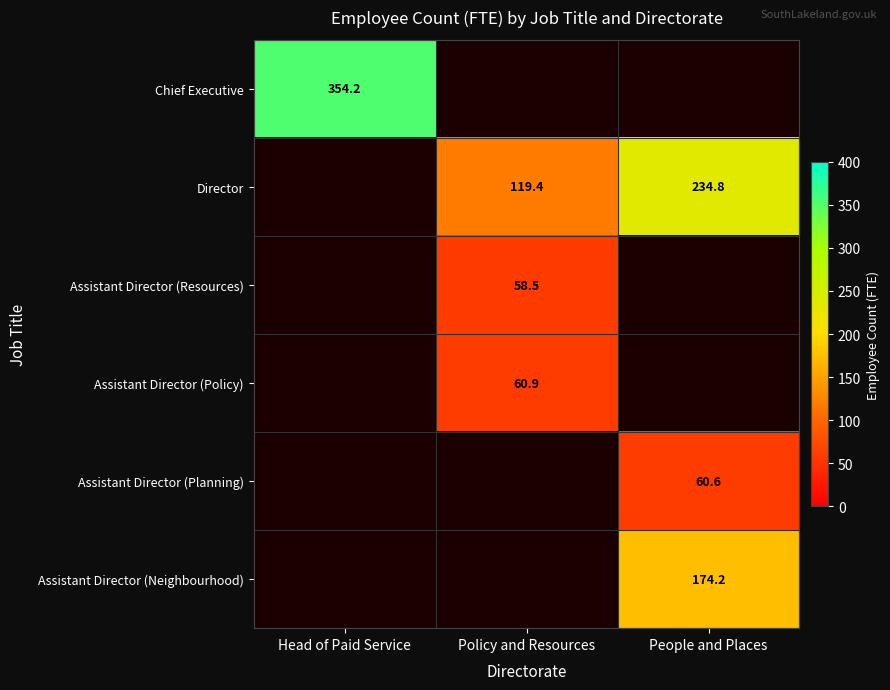

Rank the categories by Chief Executive value from highest to lowest.

Head of Paid Service, Policy and Resources, People and Places